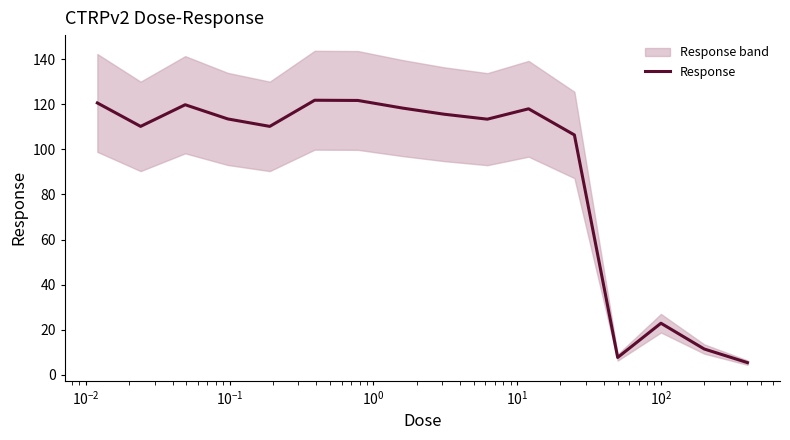

What is the maximum value for Response?

121.8